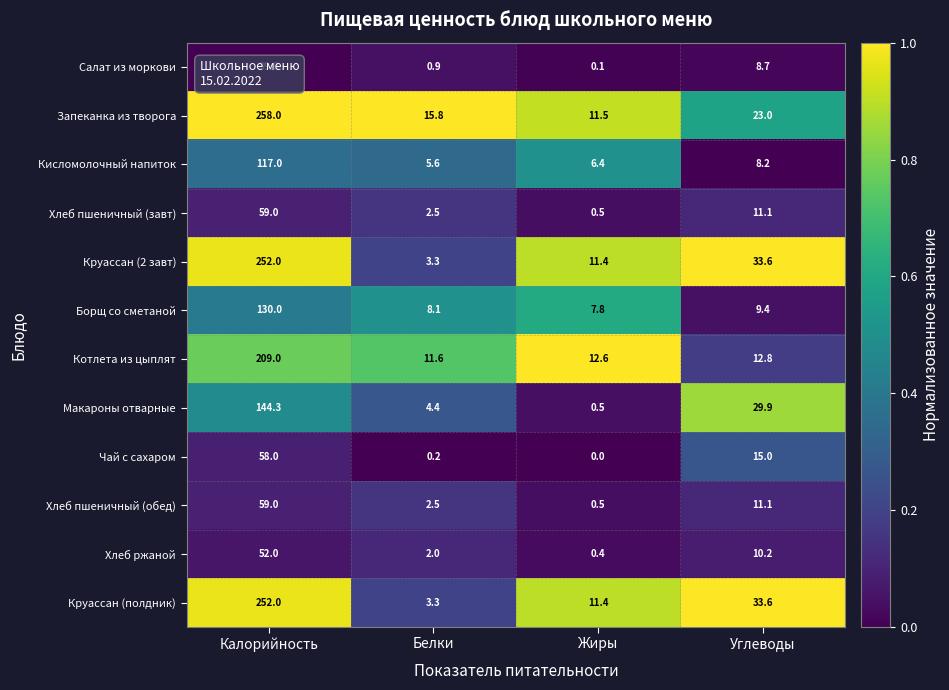

Where does the Хлеб ржаной series first go above 10?

Калорийность